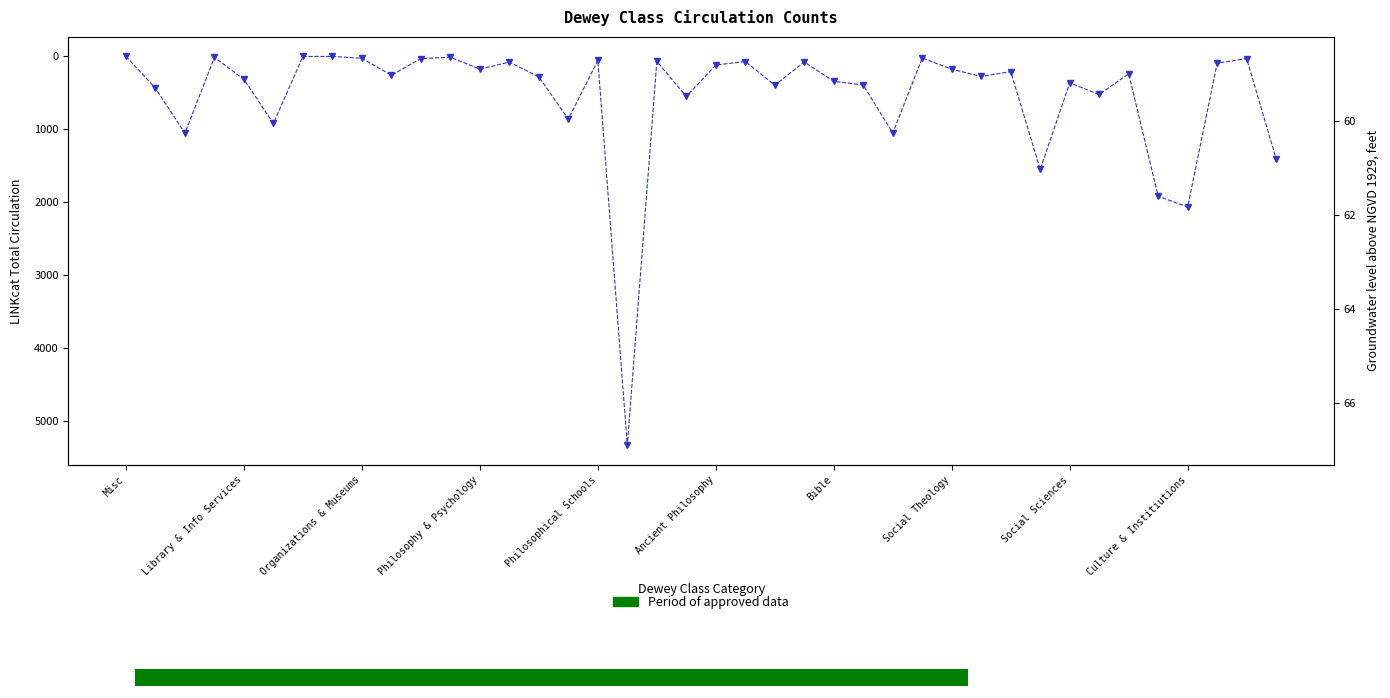

At which category does the chart reach its minimum across all series?

Misc